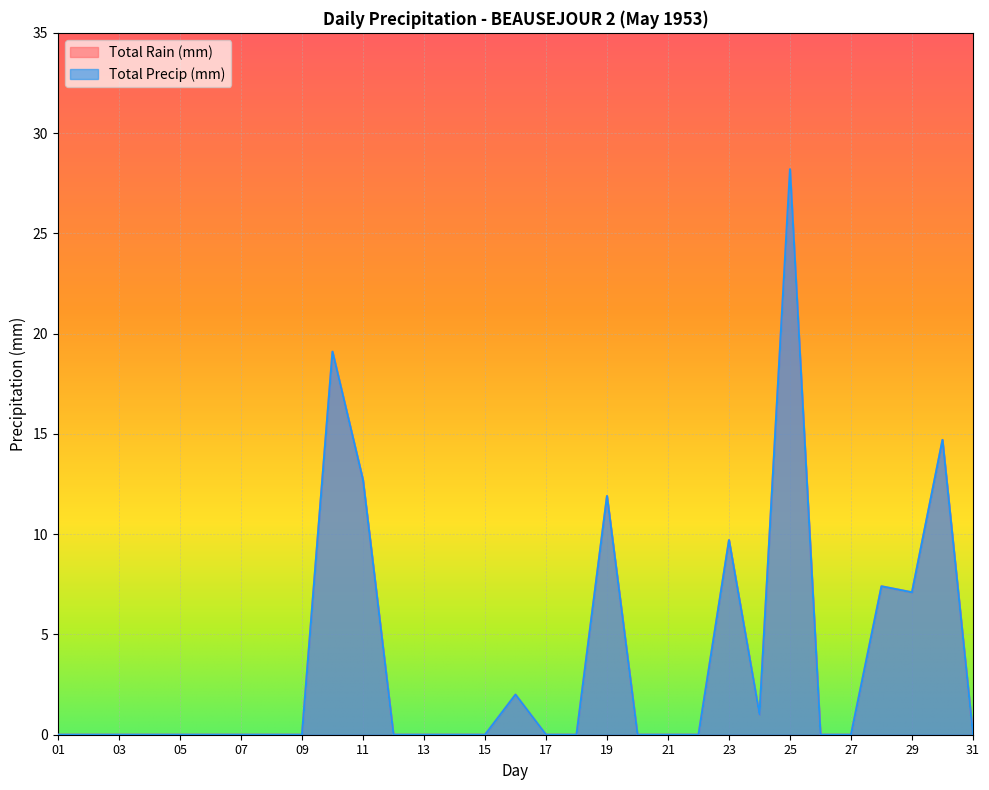

What is the sum of all Total Precip (mm) values?

113.8